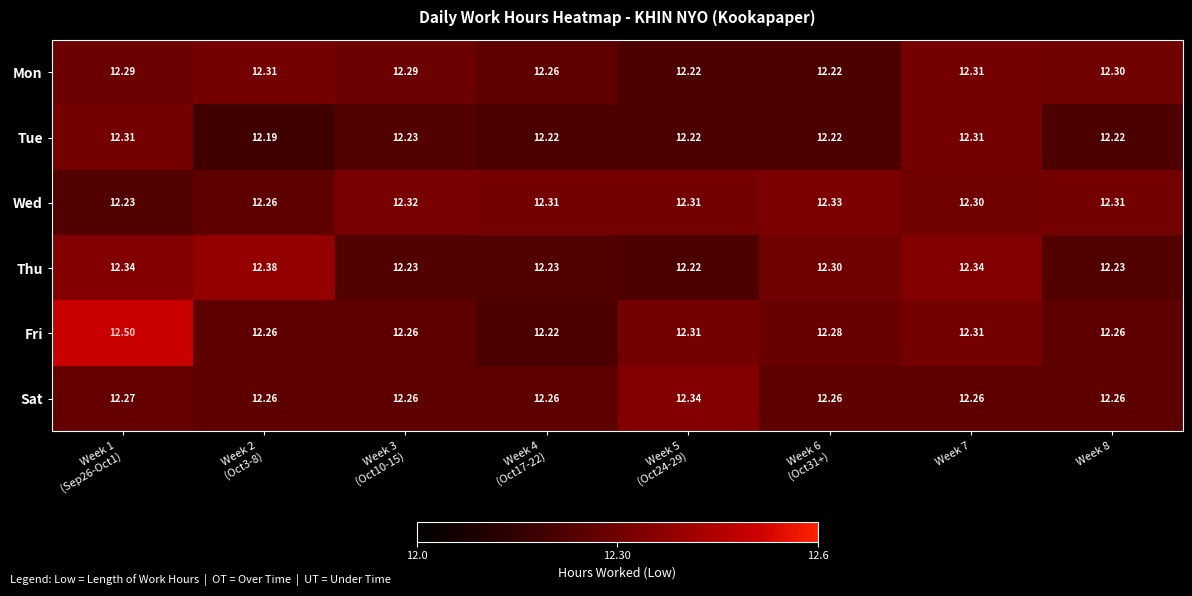

Which series has the largest total across all categories?

Fri